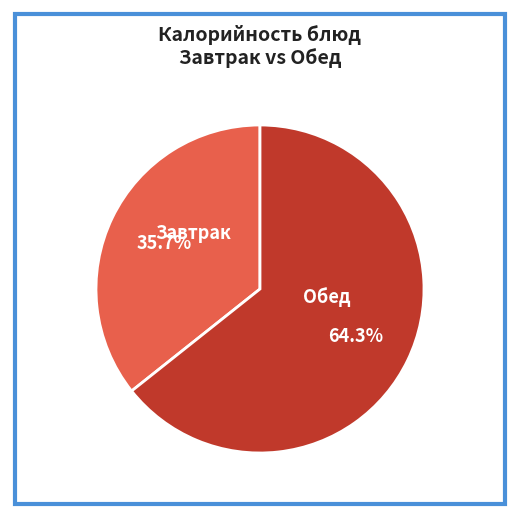

Does Обед account for over 50% of the chart?

Yes